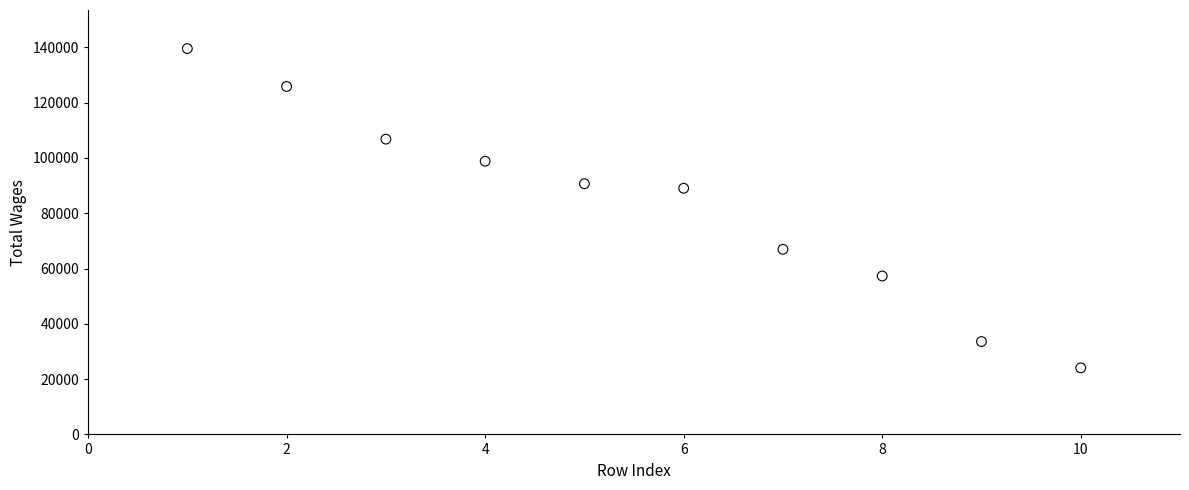

What is the average Y value?

83251